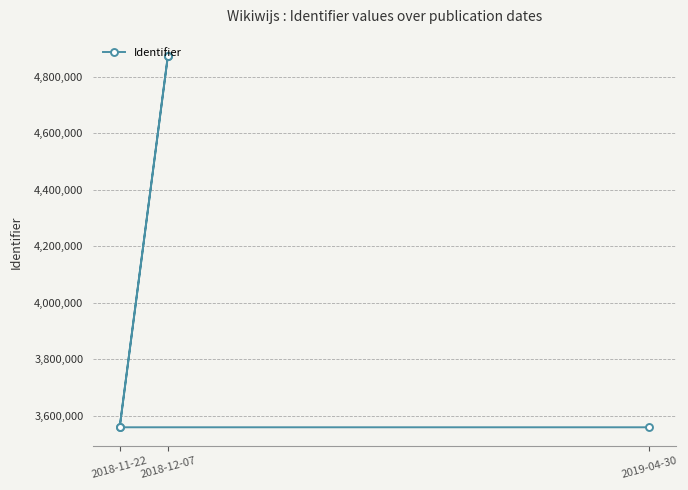

Where does the data first go above 3559106?

2018-12-07